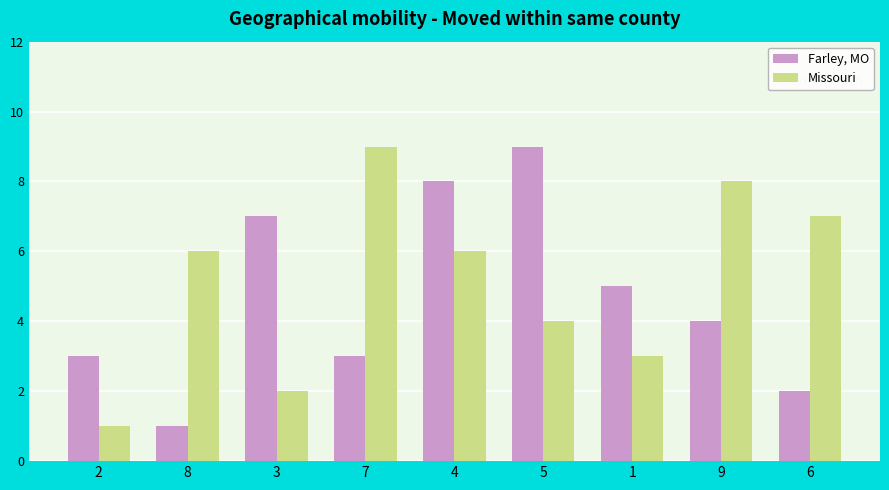

Between 5 and 6, which series saw the biggest shift?

Farley, MO